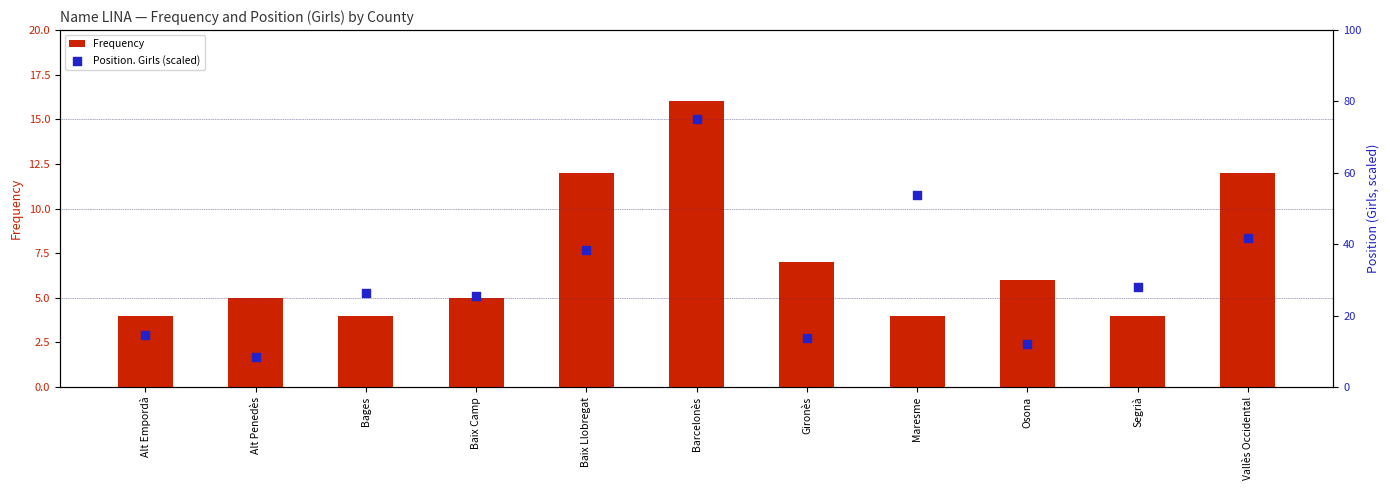

What is the total value across all series at Baix Llobregat?

50.4